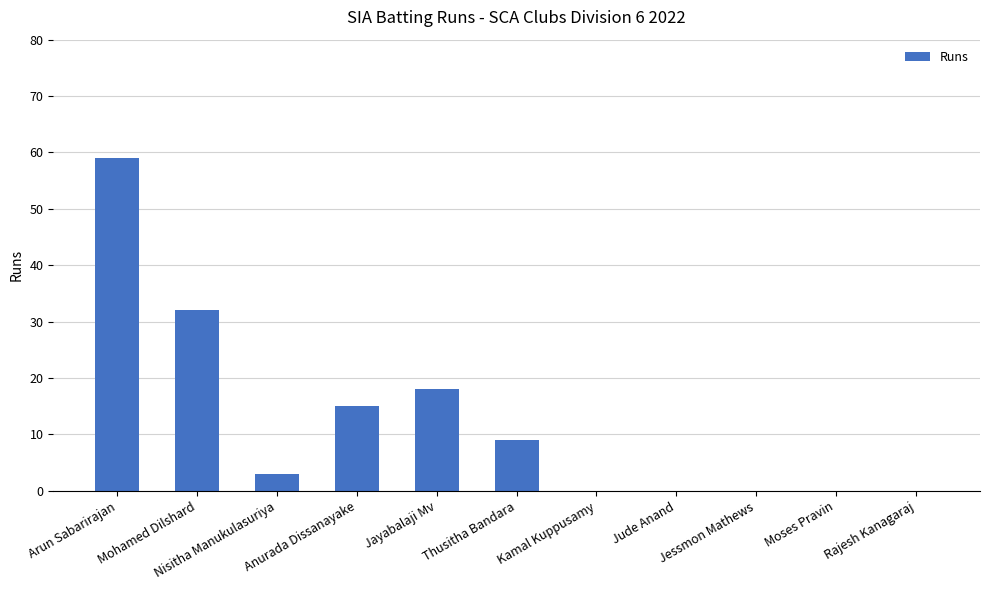

How many distinct data groups are displayed?

1